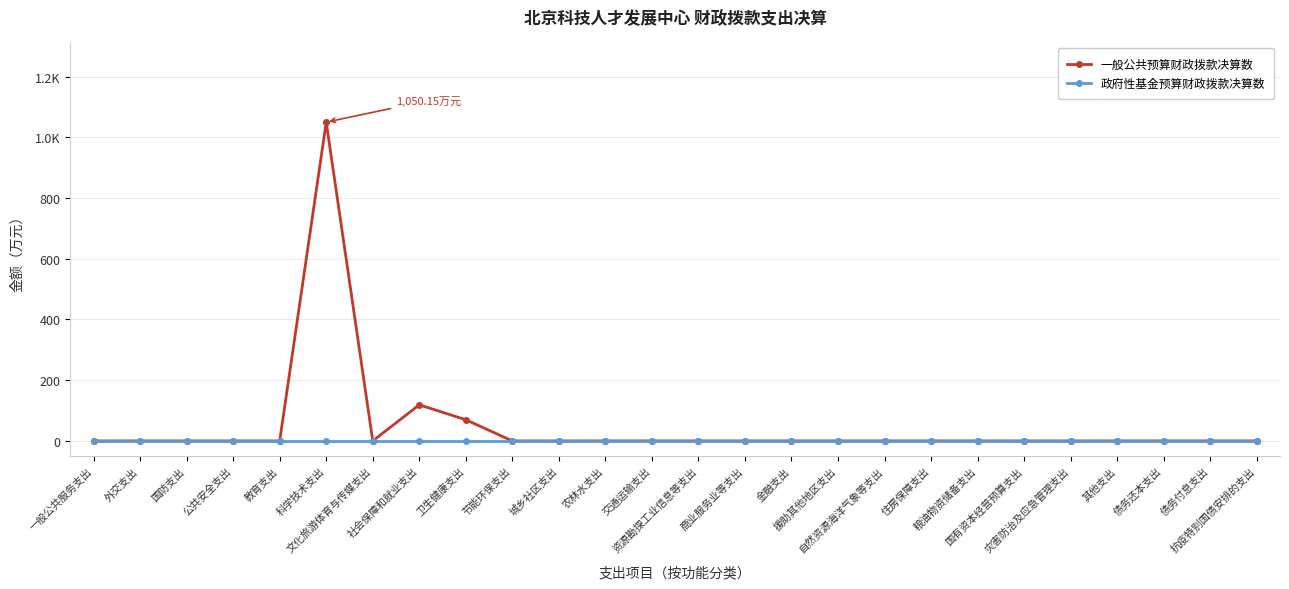

What is the difference between the 一般公共预算财政拨款决算数 values at 金融支出 and 社会保障和就业支出?

118.9